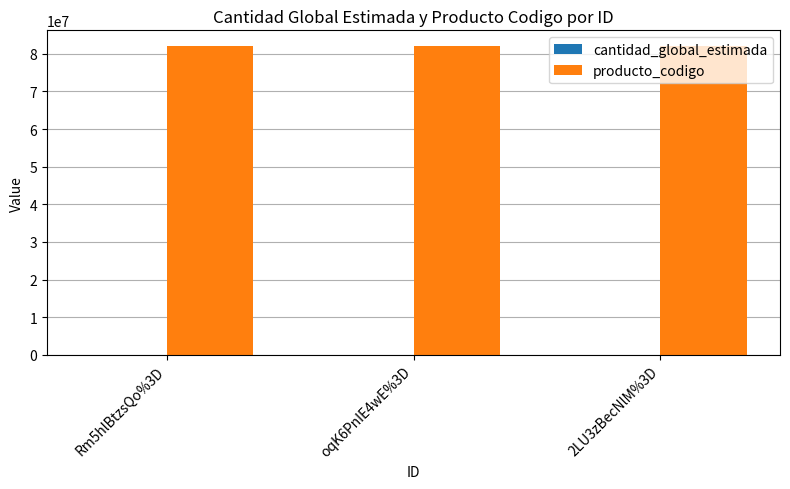

The value of producto_codigo at oqK6PnIE4wE%3D is 82101504. True or false?

True